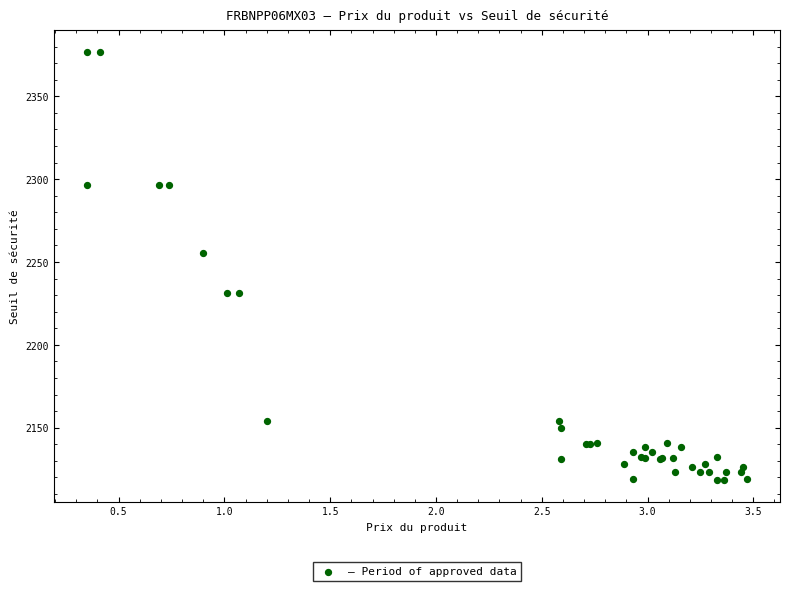

What Y value in the scatter plot is closest to 2247?

2255.7